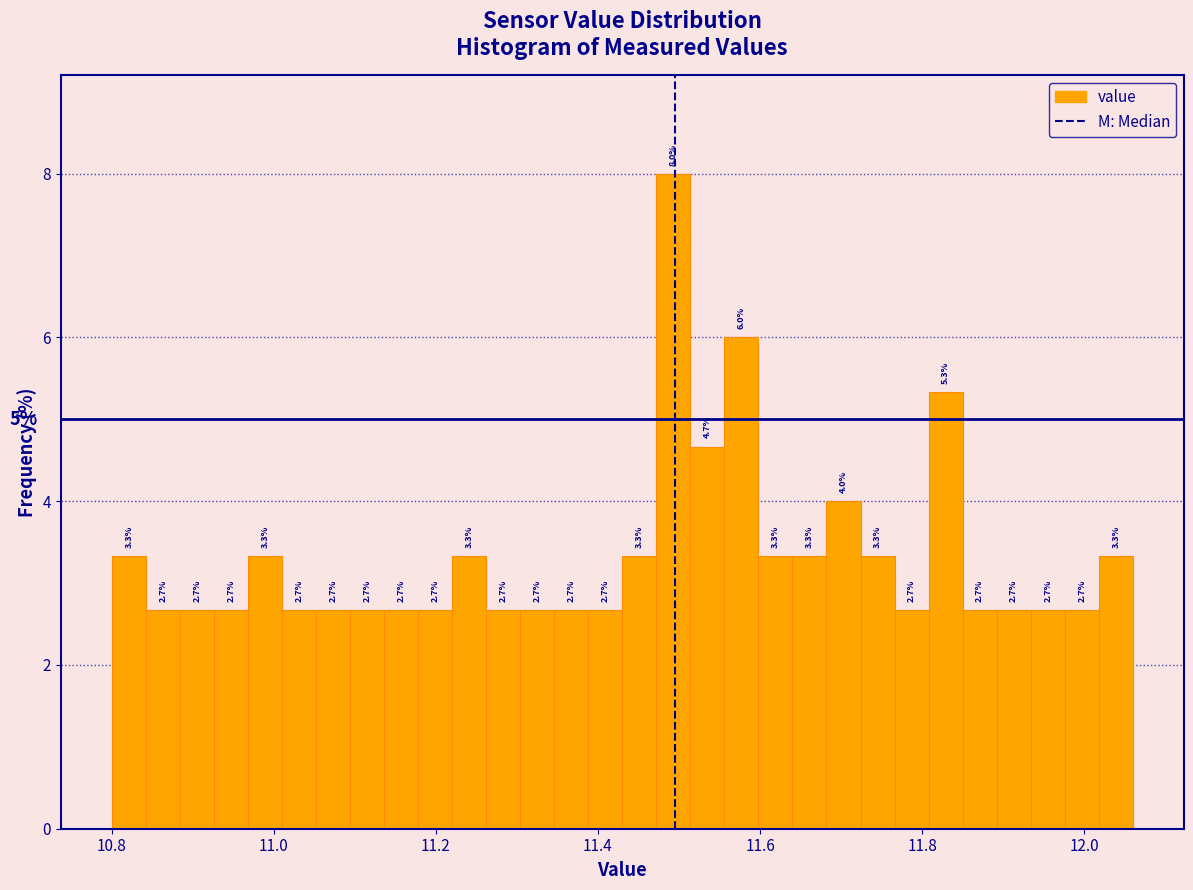

Around what value on the x-axis is the tallest bar? Give the approximate position of its centre, as read against the axis.

11.50